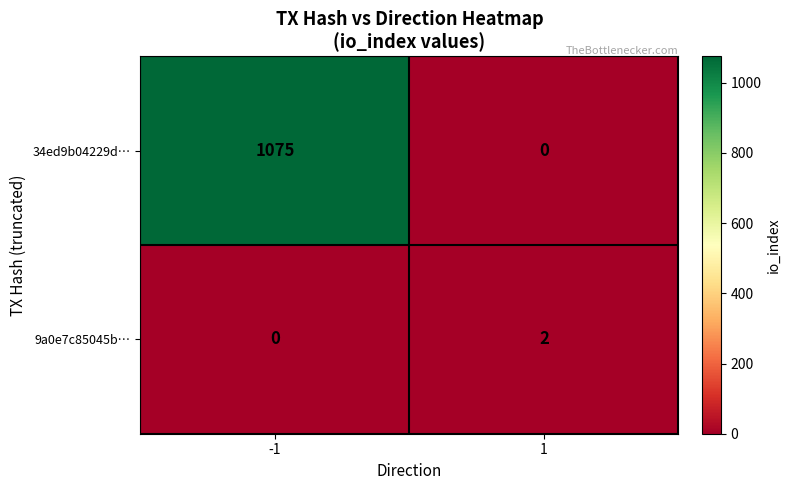

What is the sum of the 34ed9b04229d… values at -1 and 1?

1075